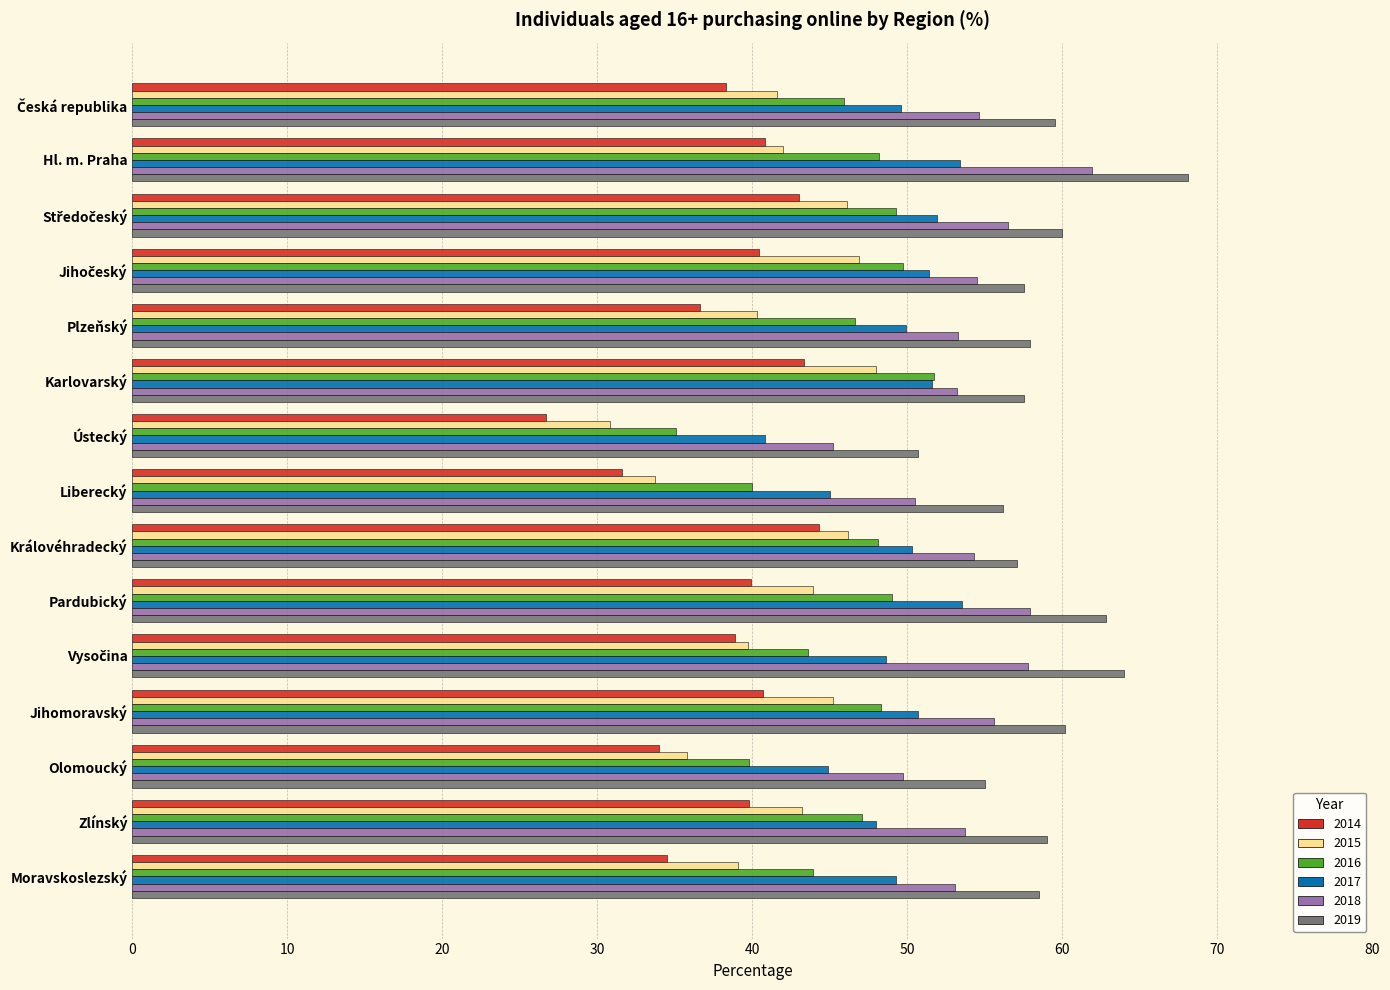

Which series changed the most between Liberecký and Pardubický?

2015